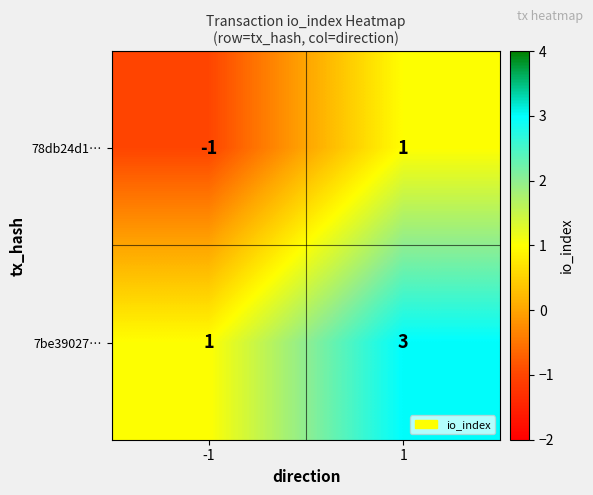

What is the maximum value shown in the chart?

3